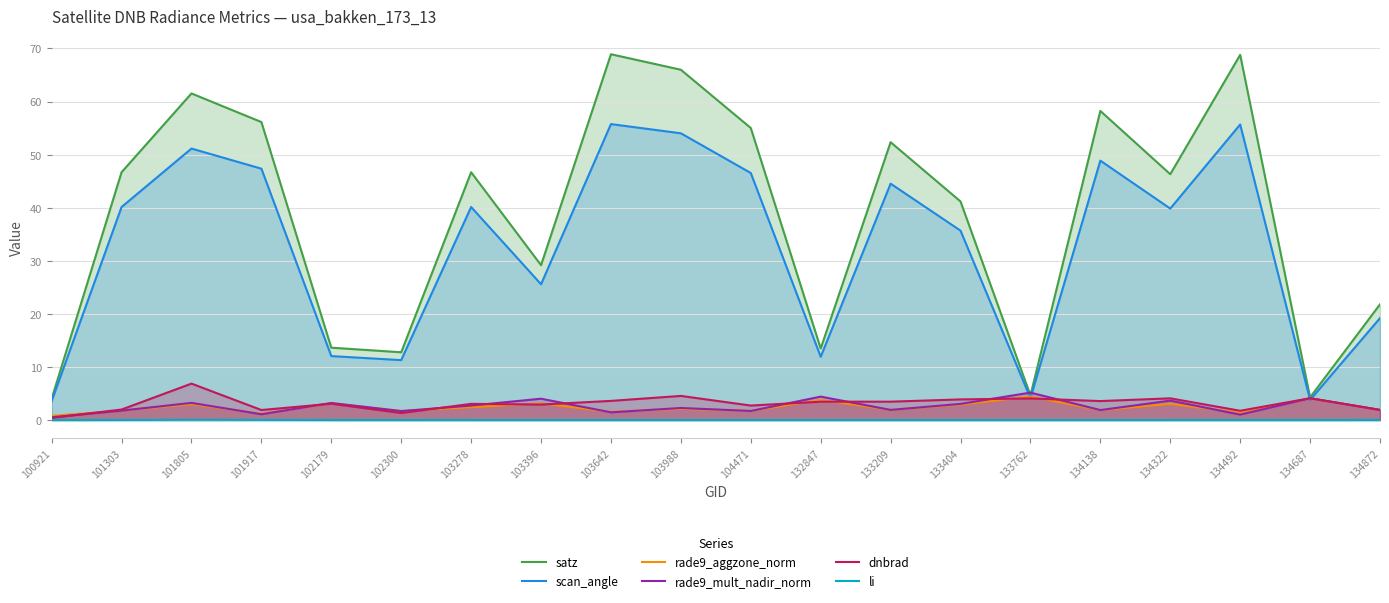

What is the sum of all li values?

0.1